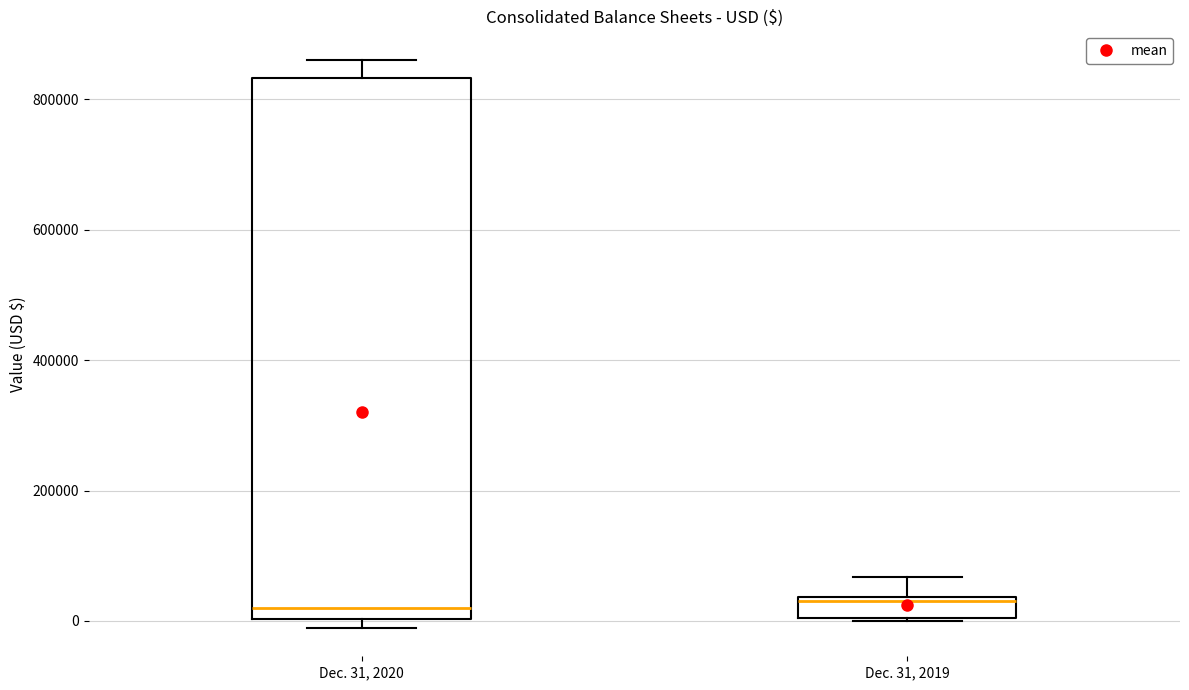

Where is the lower edge of the box for Dec. 31, 2019 on the y-axis? The values are not printed on the chart, so give them approximately, as read against the axis.

0